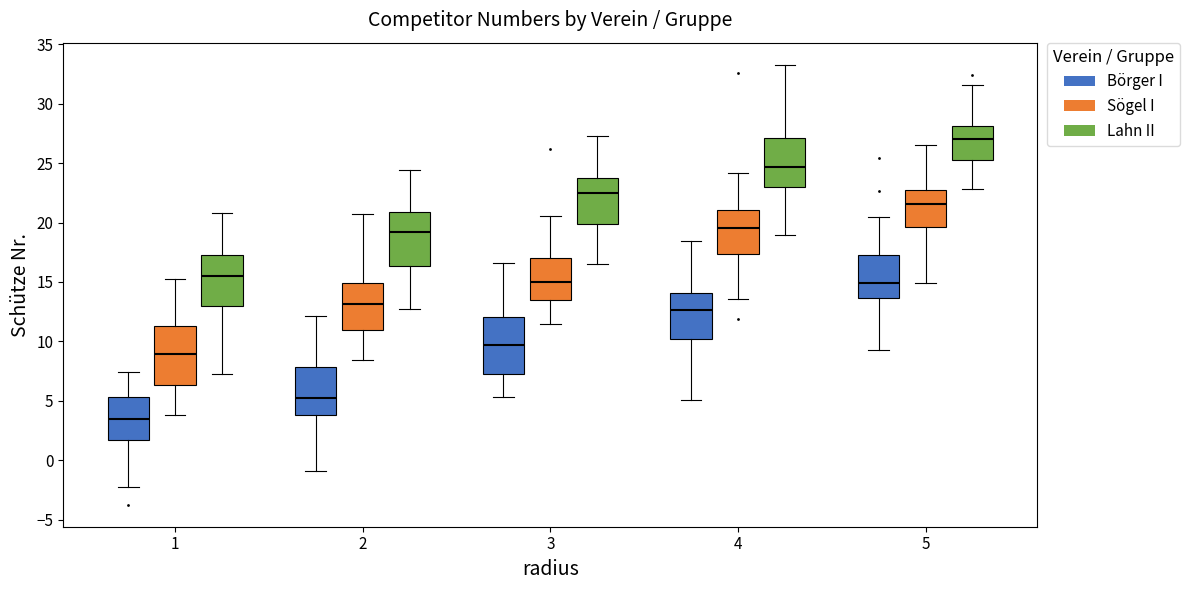

Reading left to right, transcribe this box plot: for each box, give where its median line is, the range the box spans, and where its two whiskers end, as read against the y-axis. The values are not printed on the chart, so give them approximately, as read against the axis.

1 (Börger I): median 3.5, box 1.5 to 5.5, whiskers -2.0 to 7.5
1 (Sögel I): median 9.0, box 6.5 to 11.5, whiskers 4.0 to 15.5
1 (Lahn II): median 15.5, box 13.0 to 17.0, whiskers 7.5 to 21.0
2 (Börger I): median 5.5, box 4.0 to 8.0, whiskers -1.0 to 12.0
2 (Sögel I): median 13.0, box 11.0 to 15.0, whiskers 8.5 to 20.5
2 (Lahn II): median 19.0, box 16.5 to 21.0, whiskers 12.5 to 24.5
3 (Börger I): median 9.5, box 7.5 to 12.0, whiskers 5.5 to 16.5
3 (Sögel I): median 15.0, box 13.5 to 17.0, whiskers 11.5 to 20.5
3 (Lahn II): median 22.5, box 20.0 to 23.5, whiskers 16.5 to 27.5
4 (Börger I): median 12.5, box 10.0 to 14.0, whiskers 5.0 to 18.5
4 (Sögel I): median 19.5, box 17.5 to 21.0, whiskers 13.5 to 24.0
4 (Lahn II): median 24.5, box 23.0 to 27.0, whiskers 19.0 to 33.5
5 (Börger I): median 15.0, box 13.5 to 17.5, whiskers 9.0 to 20.5
5 (Sögel I): median 21.5, box 19.5 to 23.0, whiskers 15.0 to 26.5
5 (Lahn II): median 27.0, box 25.5 to 28.0, whiskers 23.0 to 31.5